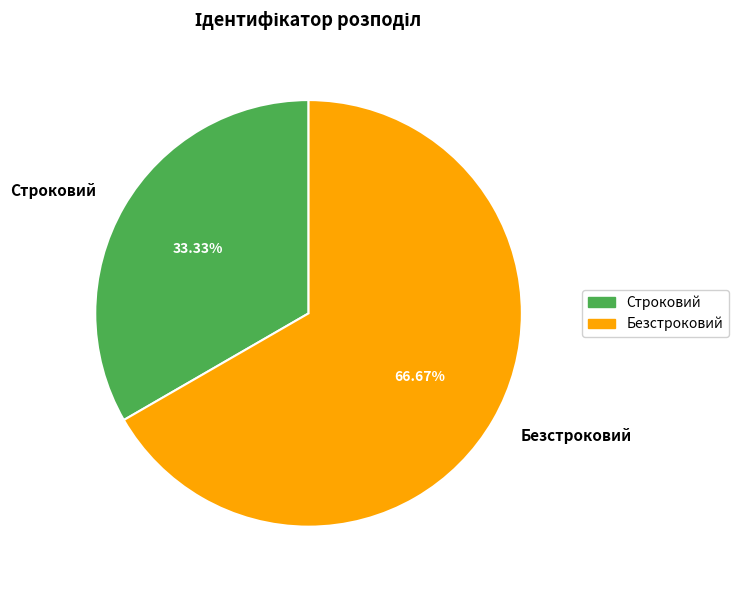

Is there a majority slice in this chart?

Yes